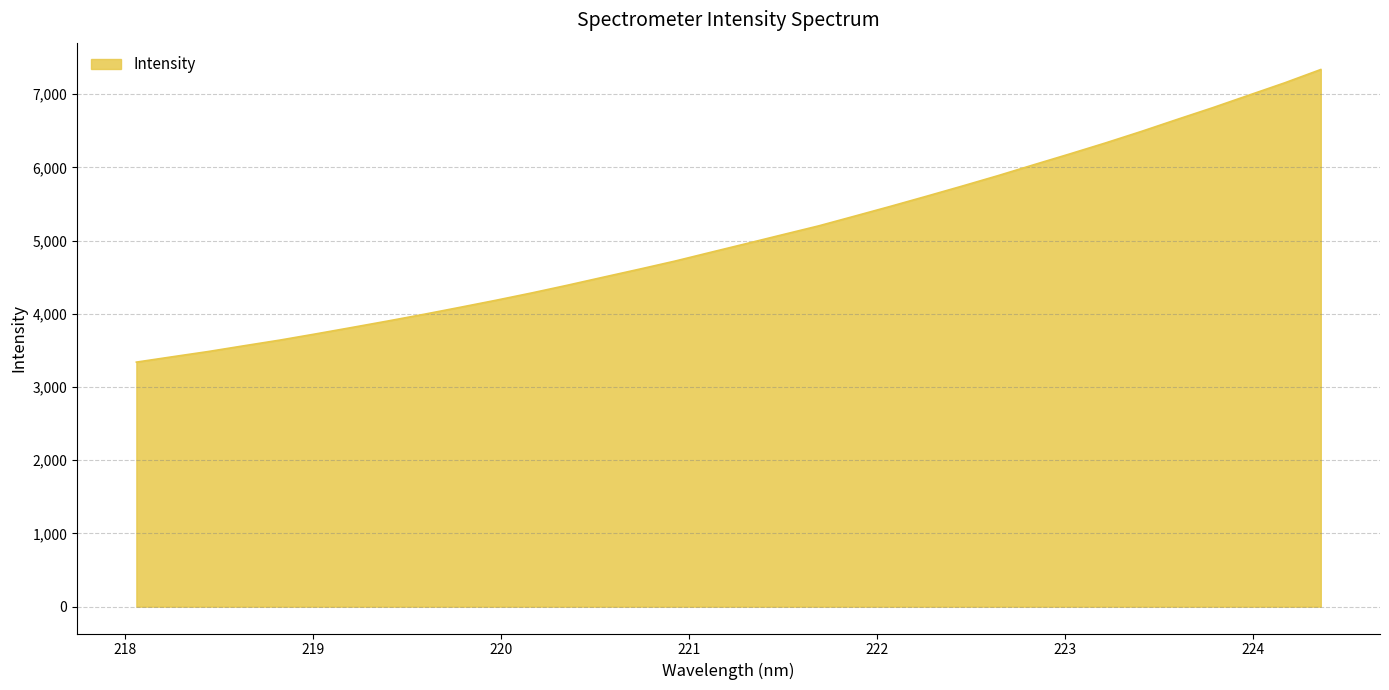

What is the maximum value shown in the chart?

7336.3